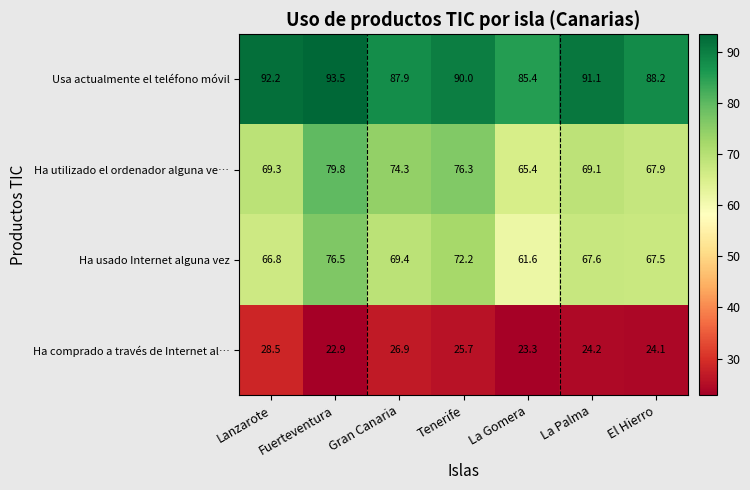

What is the greatest value displayed?

93.5